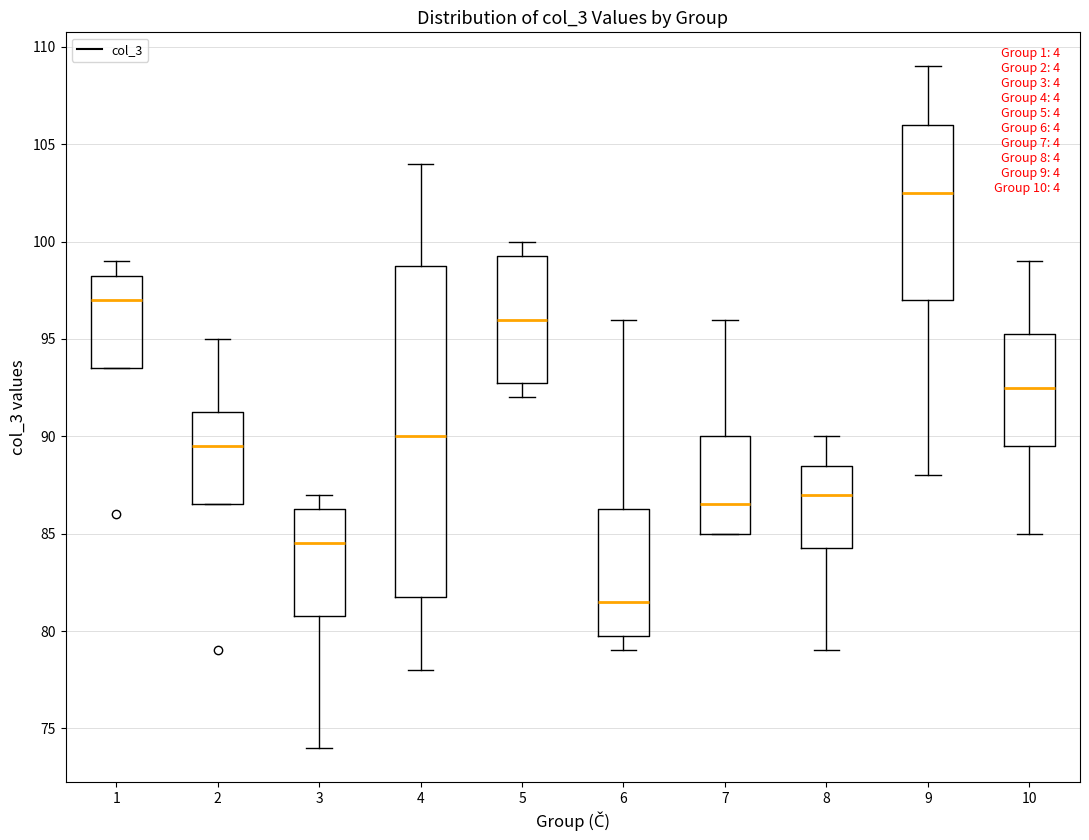

Reading left to right, read every box against the y-axis: the position of its median line, the range the box covers, and the ends of its whiskers. The values are not printed on the chart, so give them approximately, as read against the axis.

1: median 97.0, box 93.5 to 98.5, whiskers 93.5 to 99.0
2: median 89.5, box 86.5 to 91.5, whiskers 86.5 to 95.0
3: median 84.5, box 81.0 to 86.5, whiskers 74.0 to 87.0
4: median 90.0, box 82.0 to 99.0, whiskers 78.0 to 104.0
5: median 96.0, box 93.0 to 99.5, whiskers 92.0 to 100.0
6: median 81.5, box 80.0 to 86.5, whiskers 79.0 to 96.0
7: median 86.5, box 85.0 to 90.0, whiskers 85.0 to 96.0
8: median 87.0, box 84.5 to 88.5, whiskers 79.0 to 90.0
9: median 102.5, box 97.0 to 106.0, whiskers 88.0 to 109.0
10: median 92.5, box 89.5 to 95.5, whiskers 85.0 to 99.0